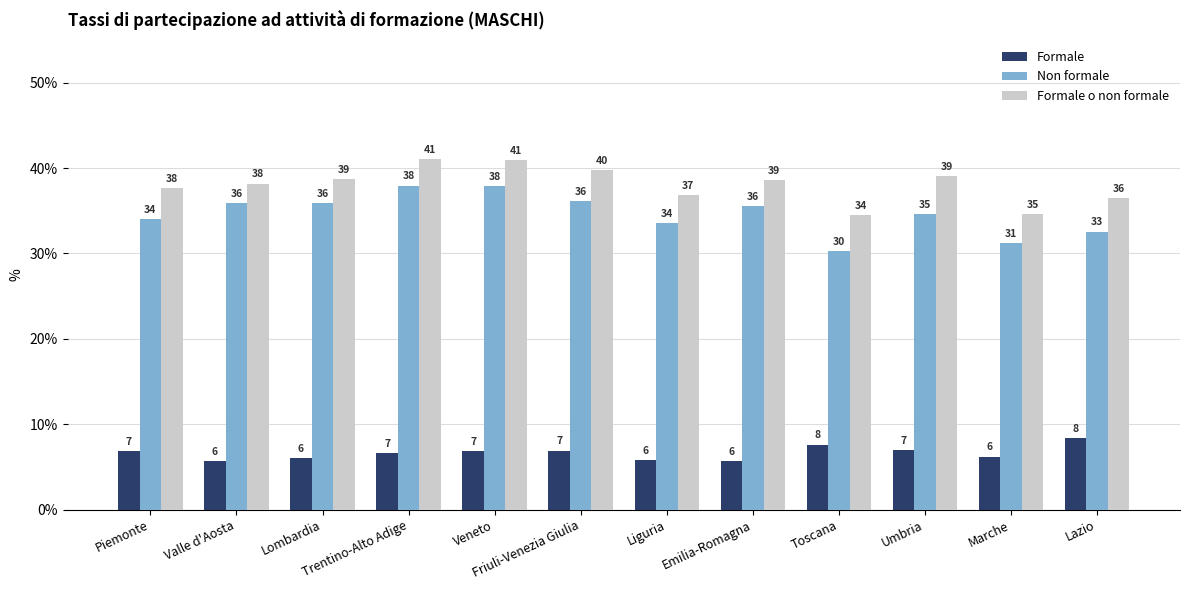

Rank the series at Valle d'Aosta from highest to lowest value.

Formale o non formale, Non formale, Formale